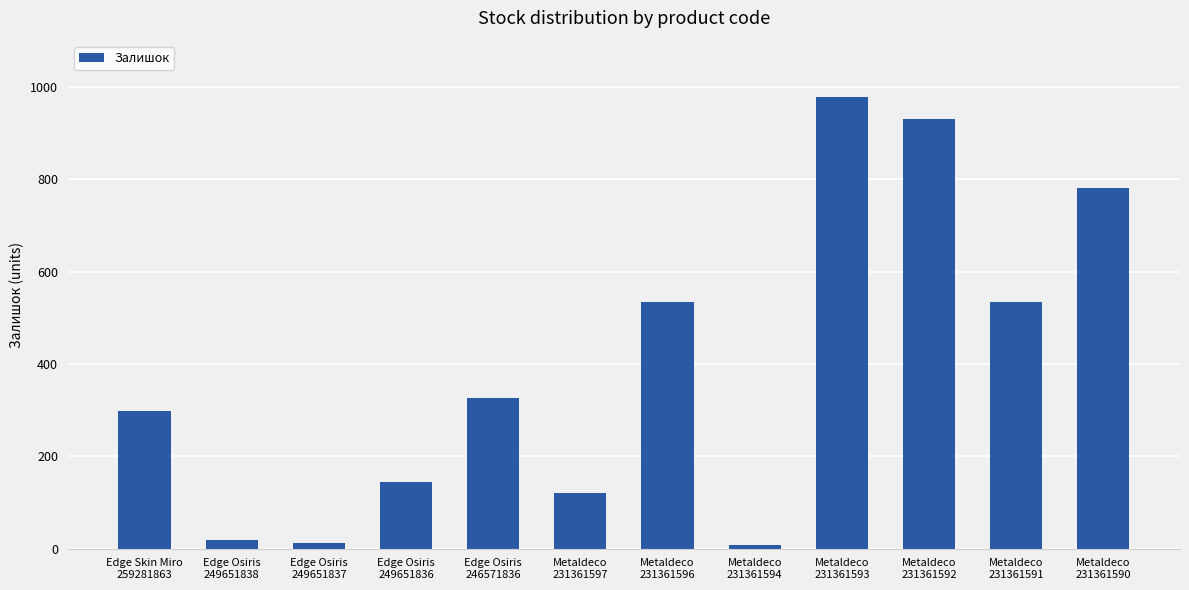

Is it true that the value at Edge Osiris
249651837 is 13?

True